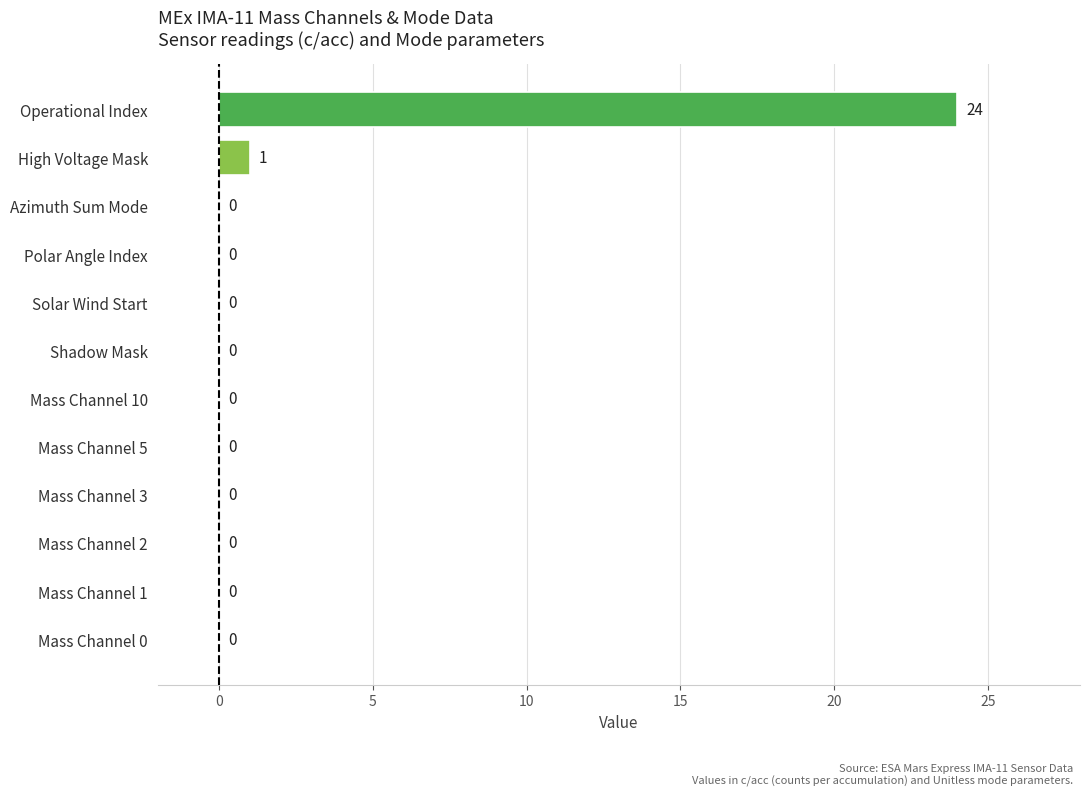

Which category has the highest value across all series?

Operational Index